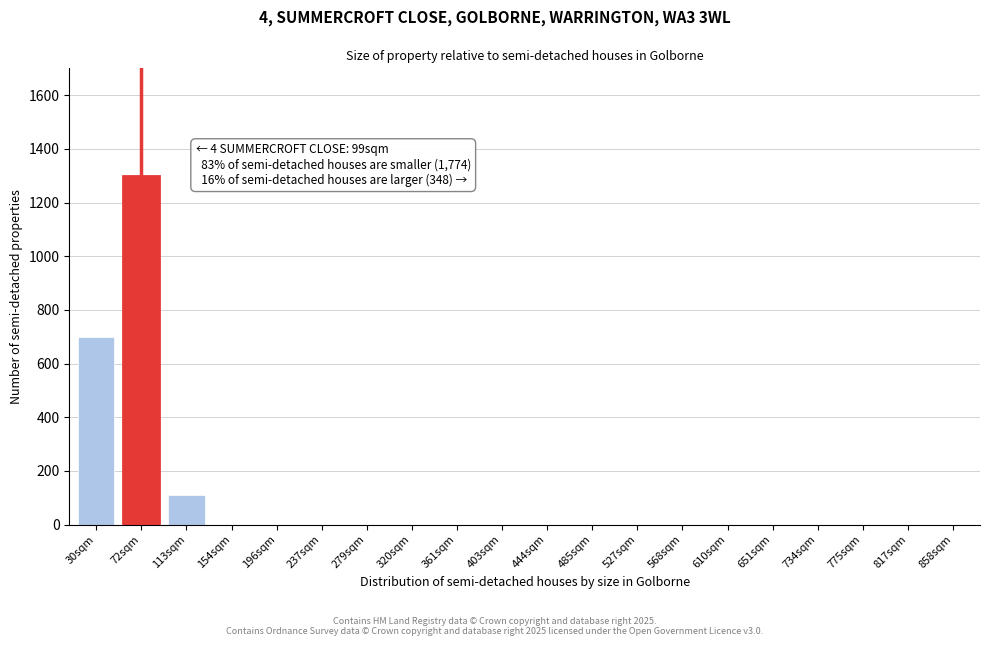

Reading left to right, list all the values displayed in this chart.

30sqm=700	72sqm=1300	113sqm=110	154sqm=0	196sqm=0	237sqm=0	279sqm=0	320sqm=0	361sqm=0	403sqm=0	444sqm=0	485sqm=0	527sqm=0	568sqm=0	610sqm=0	651sqm=0	734sqm=0	775sqm=0	817sqm=0	858sqm=0